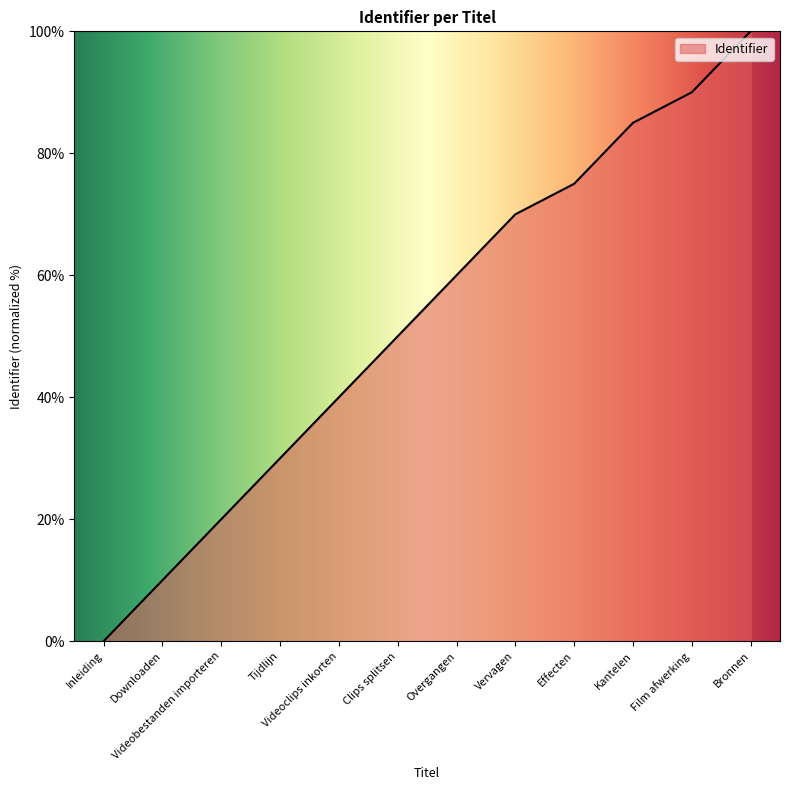

What is the difference between the second highest and second lowest values?

80